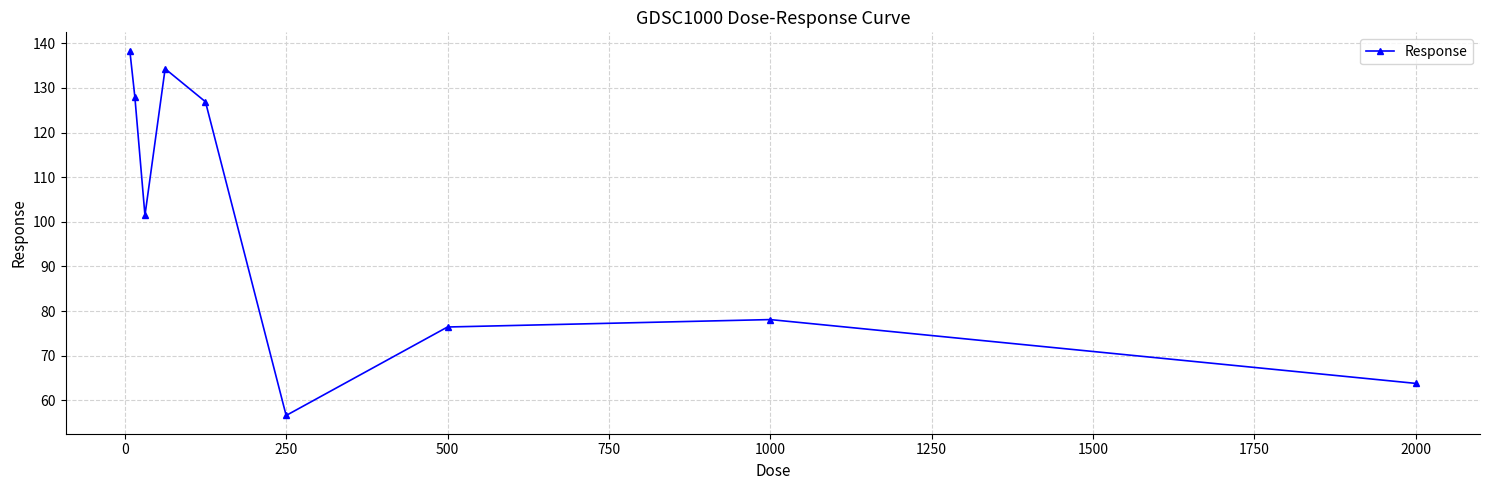

What is the greatest value displayed?

138.3